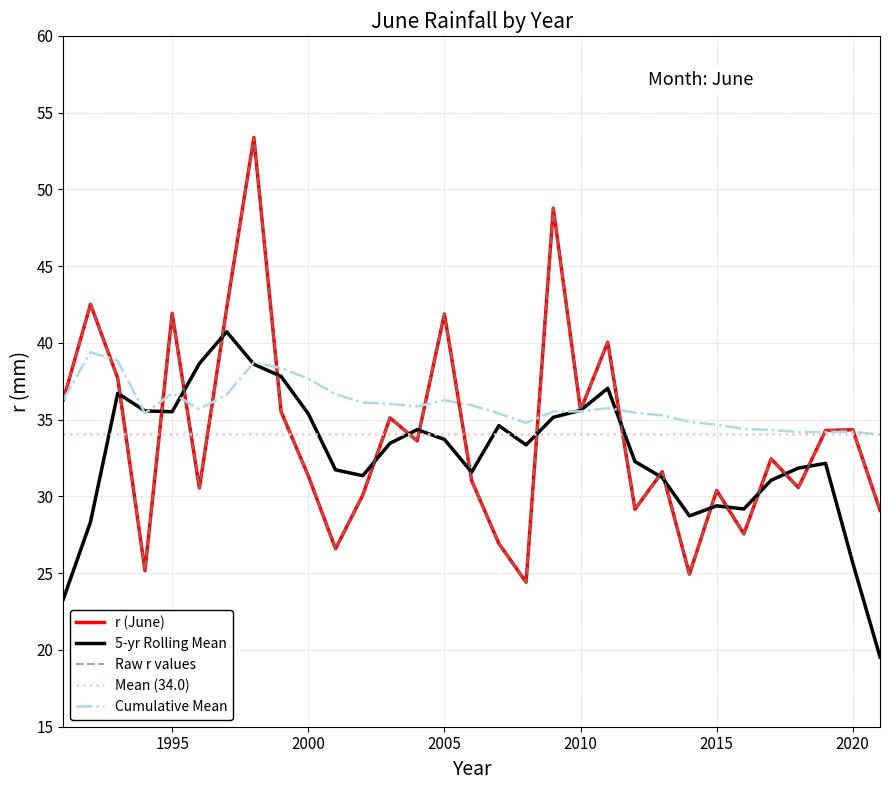

What is the value of the 30th point from the left?

34.4